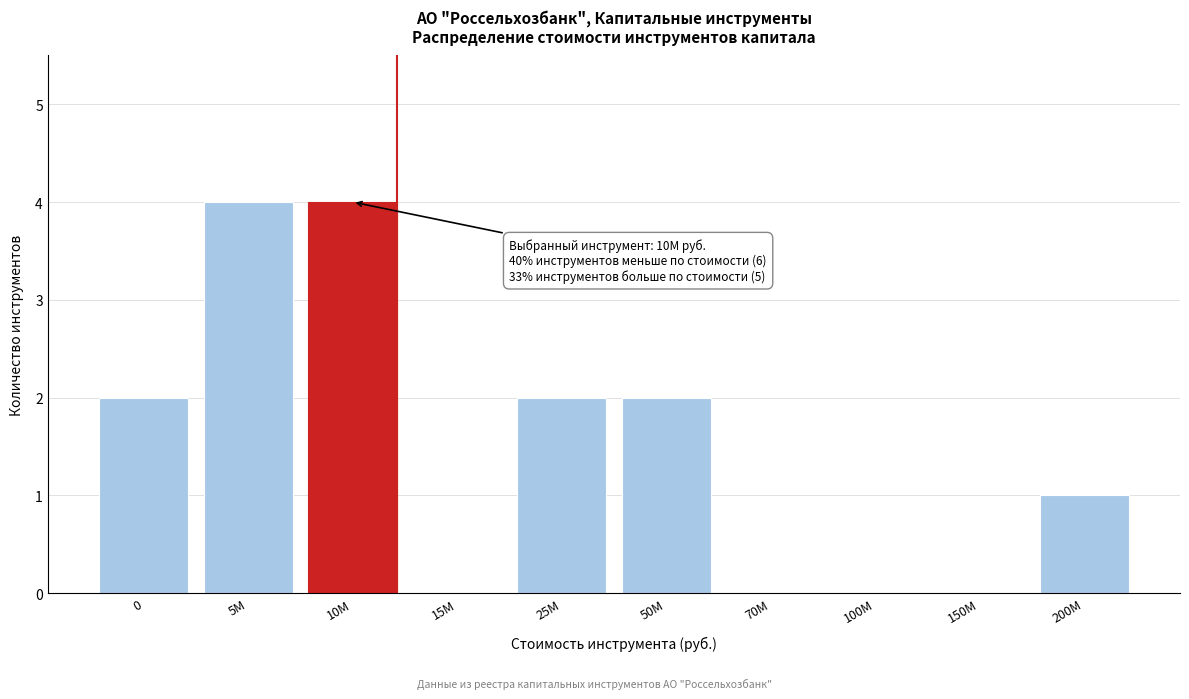

Reading left to right, what are all the values shown in this chart?

0=2	5M=4	10M=4	15M=0	25M=2	50M=2	70M=0	100M=0	150M=0	200M=1